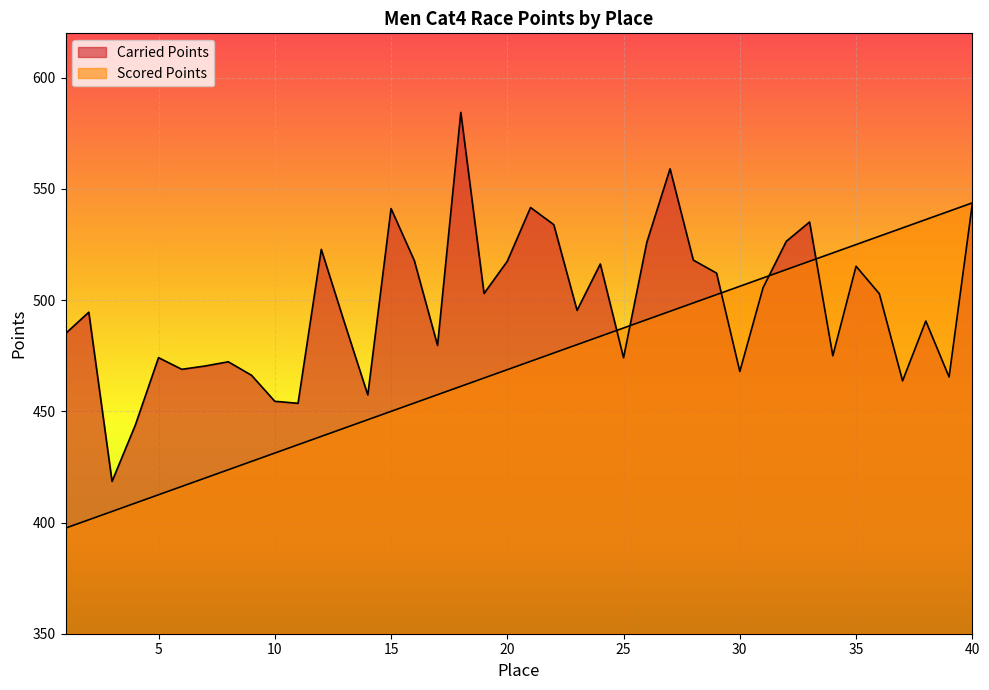

Rank the series by their maximum value, from lowest to highest.

Scored Points, Carried Points